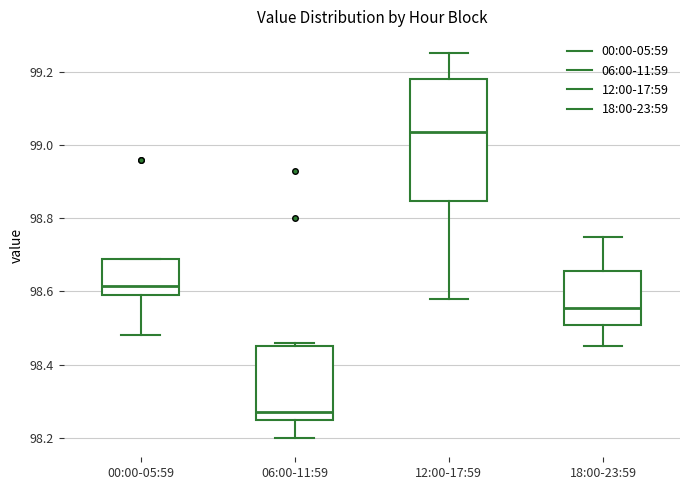

Which box's median line is the highest?

12:00-17:59